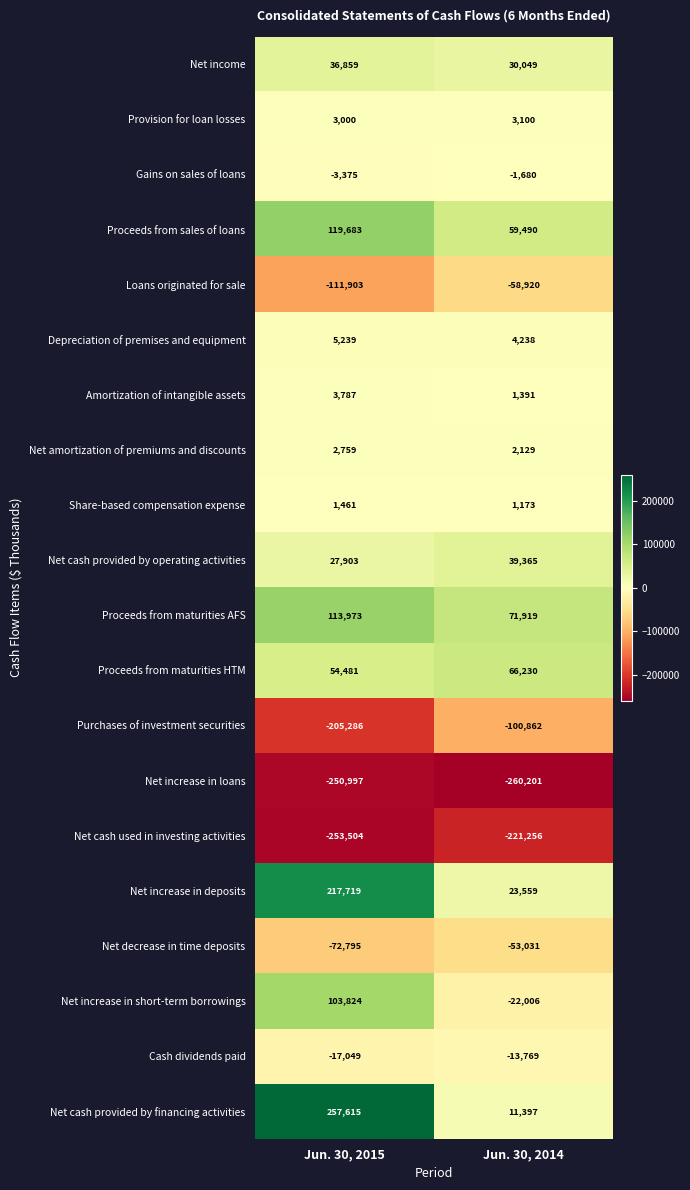

Which series has the widest spread of values?

Net cash provided by financing activities